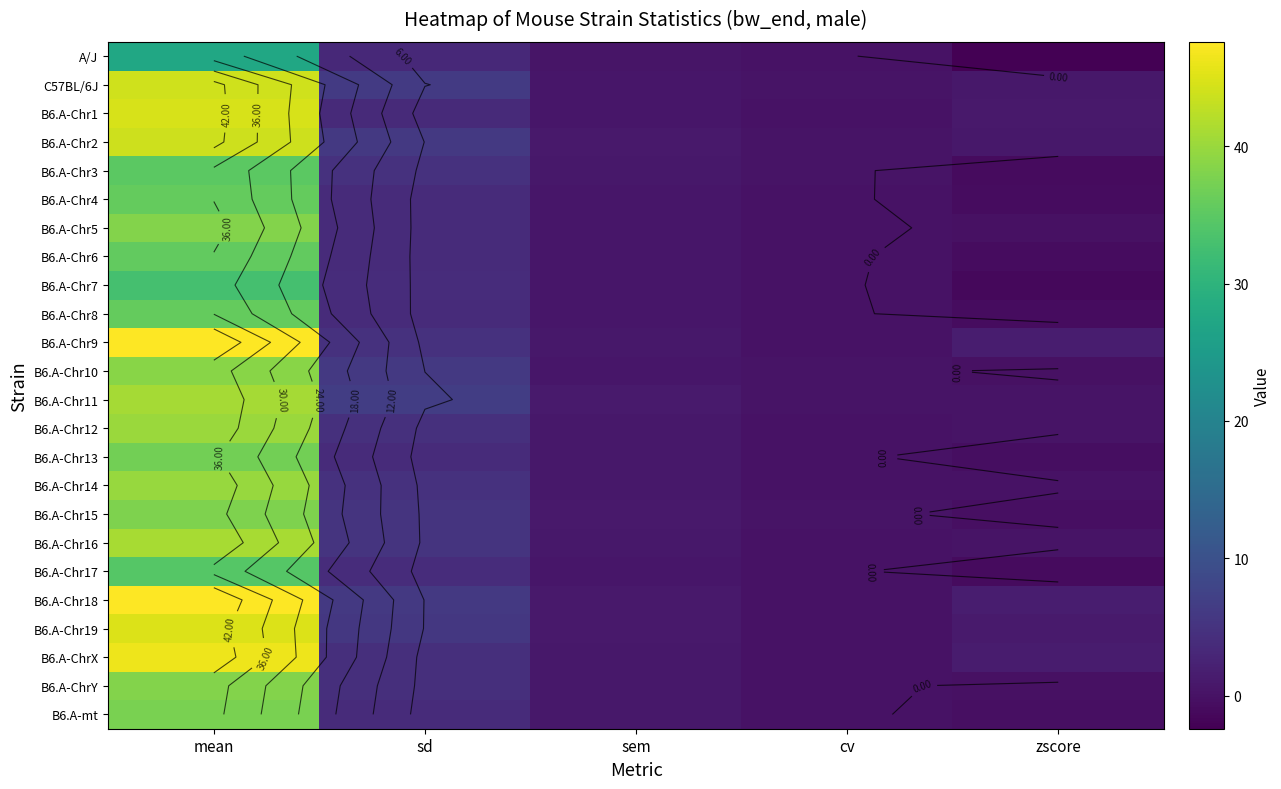

True or false: B6.A-Chr8 has a value of 0.0 at cv.

False